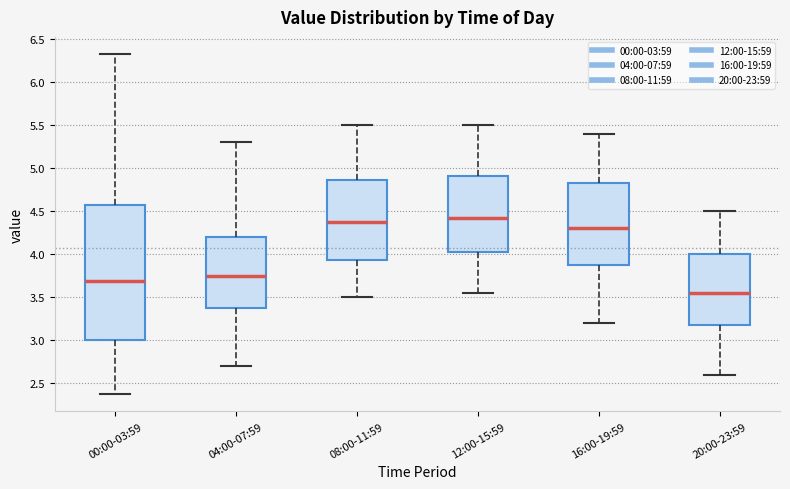

Reading left to right, read every box against the y-axis: the position of its median line, the range the box covers, and the ends of its whiskers. The values are not printed on the chart, so give them approximately, as read against the axis.

00:00-03:59: median 3.70, box 3.00 to 4.55, whiskers 2.35 to 6.35
04:00-07:59: median 3.75, box 3.40 to 4.20, whiskers 2.70 to 5.30
08:00-11:59: median 4.40, box 3.95 to 4.85, whiskers 3.50 to 5.50
12:00-15:59: median 4.45, box 4.05 to 4.90, whiskers 3.55 to 5.50
16:00-19:59: median 4.30, box 3.90 to 4.85, whiskers 3.20 to 5.40
20:00-23:59: median 3.55, box 3.20 to 4.00, whiskers 2.60 to 4.50